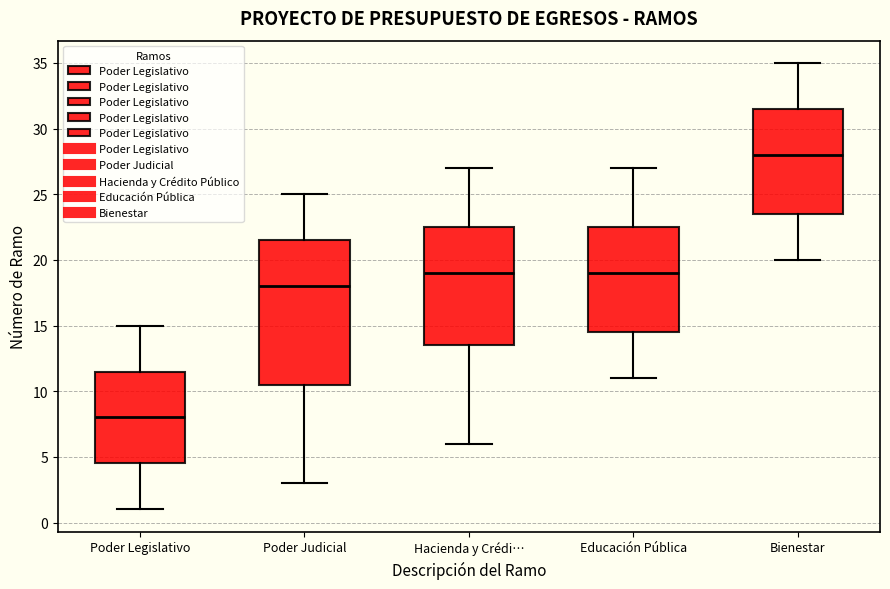

Where is the upper edge of the box for Educación Pública on the y-axis? The values are not printed on the chart, so give them approximately, as read against the axis.

22.5